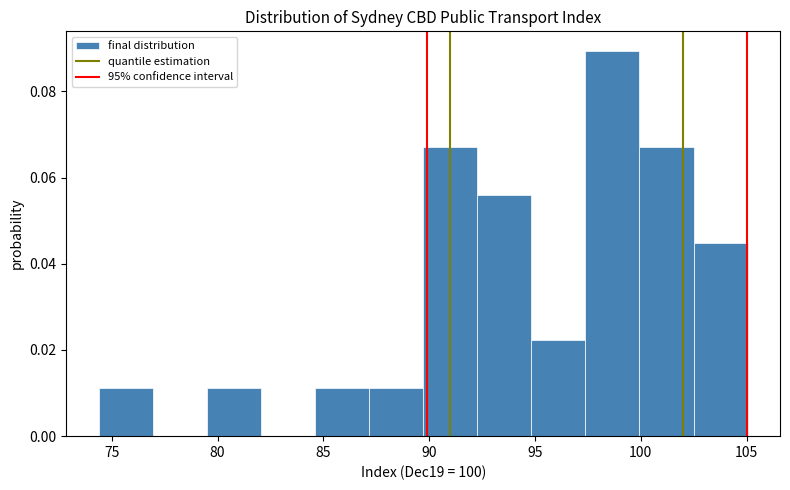

What is the height of the bar covering 79.5 to 82.0 on the x-axis? Neither the bar edges nor the heights are printed on the chart, so give them approximately, as read against the axes.

0.012